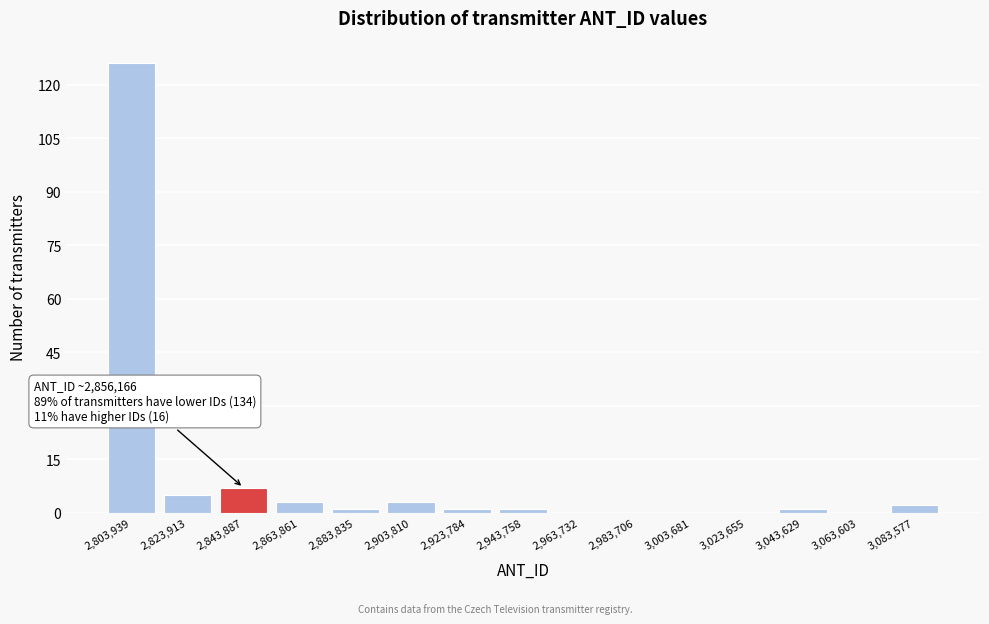

Reading left to right, what are all the values shown in this chart?

2,803,939=126	2,823,913=5	2,843,887=7	2,863,861=3	2,883,835=1	2,903,810=3	2,923,784=1	2,943,758=1	2,963,732=0	2,983,706=0	3,003,681=0	3,023,655=0	3,043,629=1	3,063,603=0	3,083,577=2